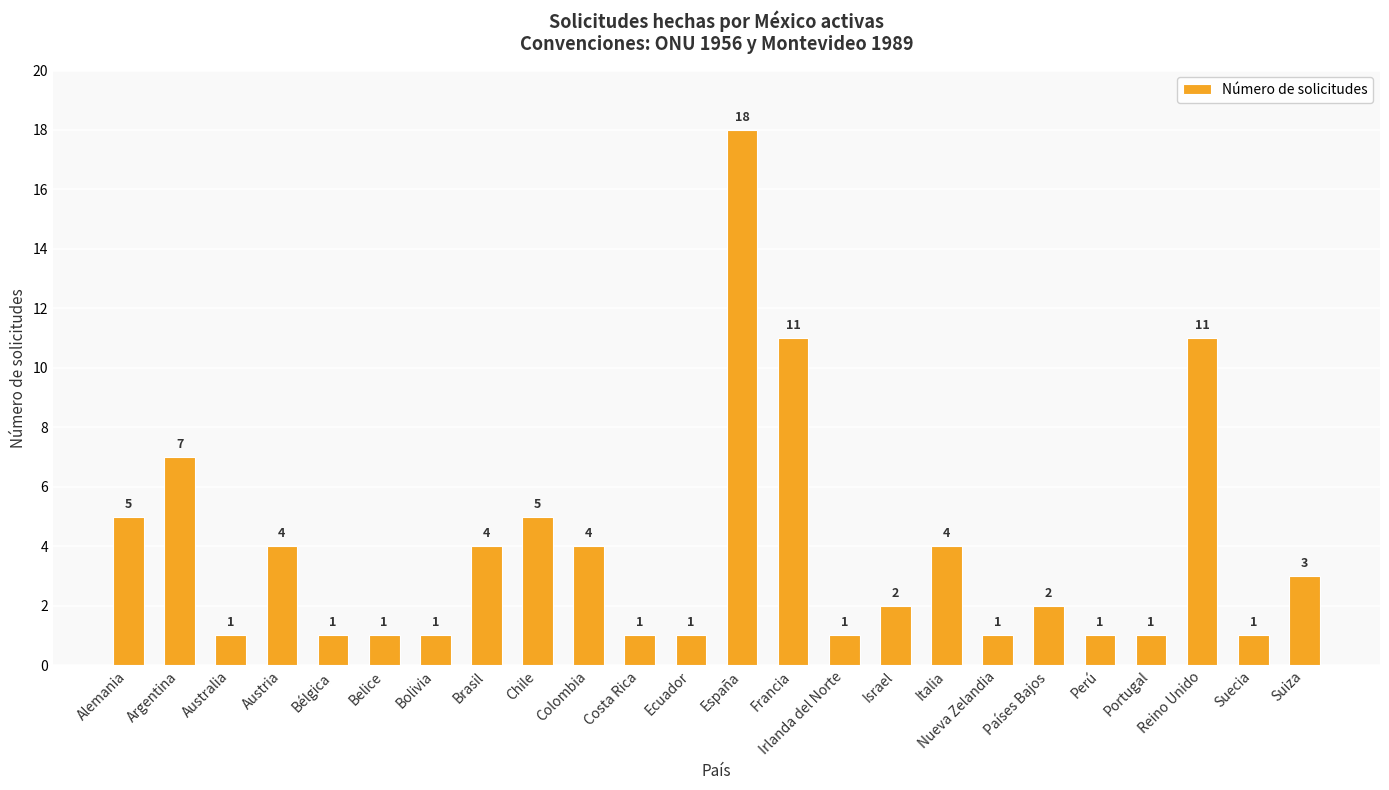

What is the value of the 6th bar from the left?

1